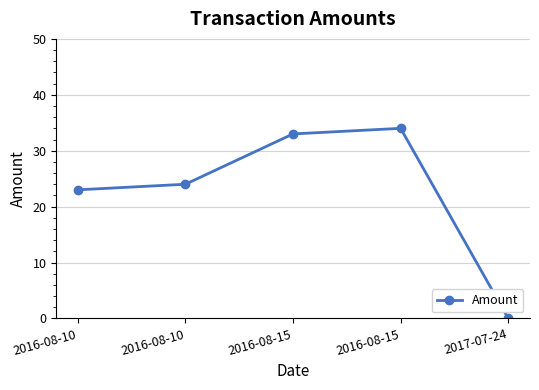

How many data points does each series have?

5